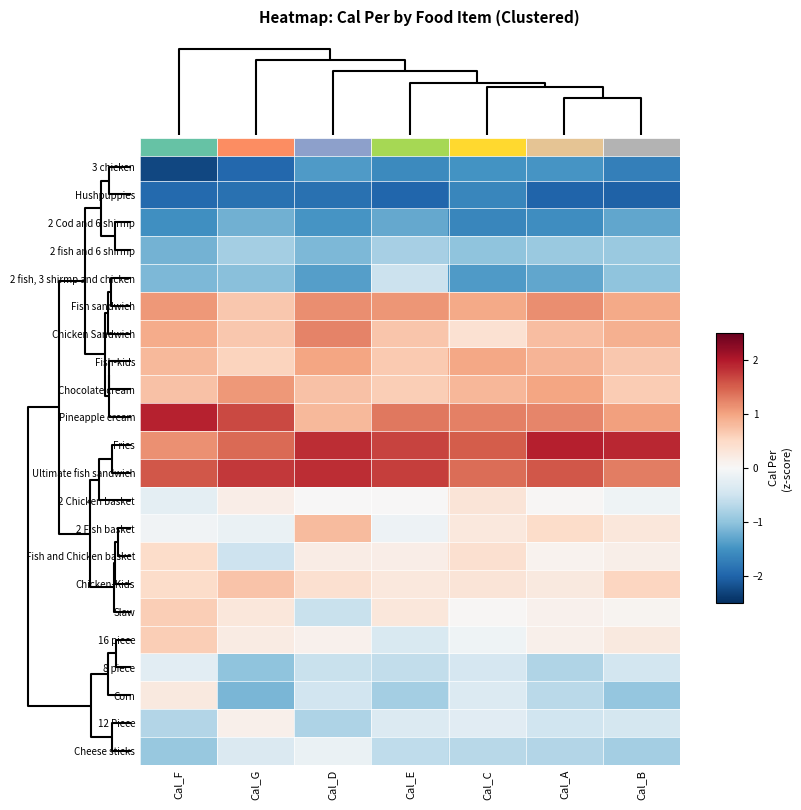

How many values in the 2 Chicken basket series exceed 0?

5